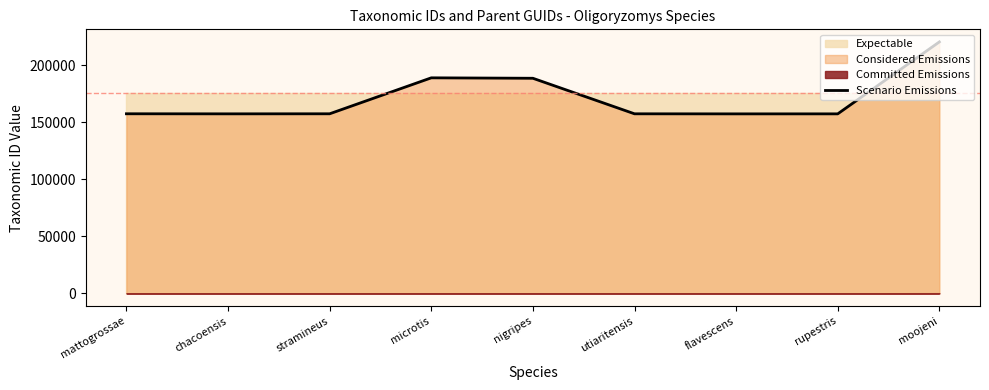

How many lines are shown in the chart?

1